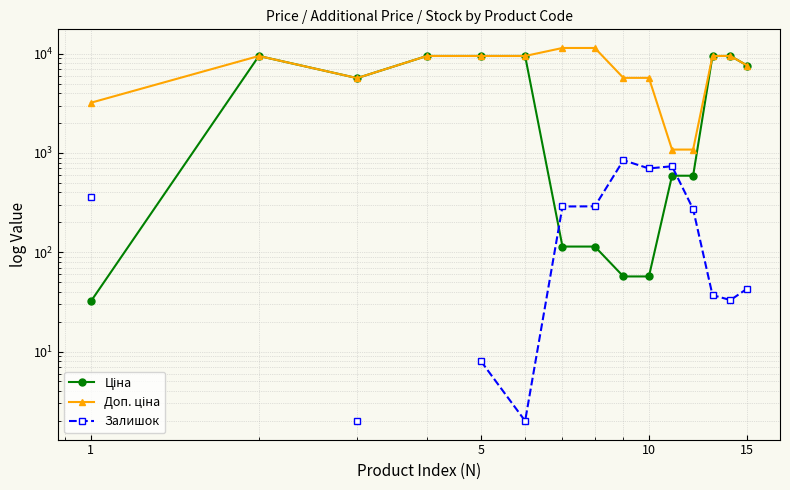

How many categories are shown in the chart?

15